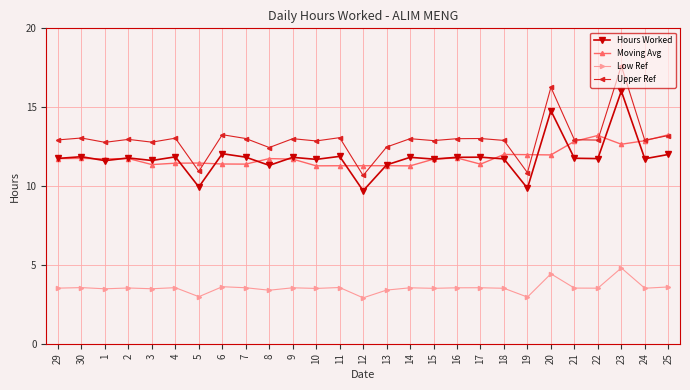

Does the chart have visible grid lines?

Yes